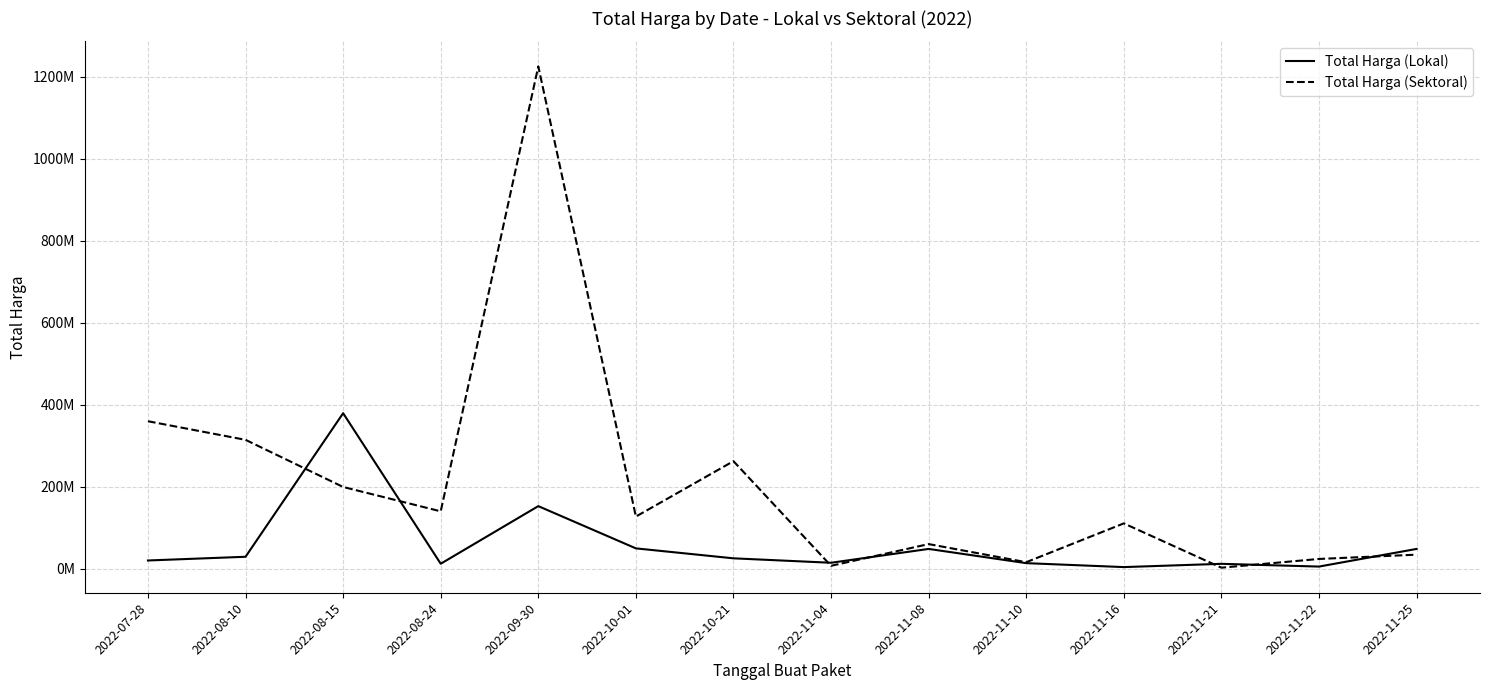

Count the number of categories in the chart.

14